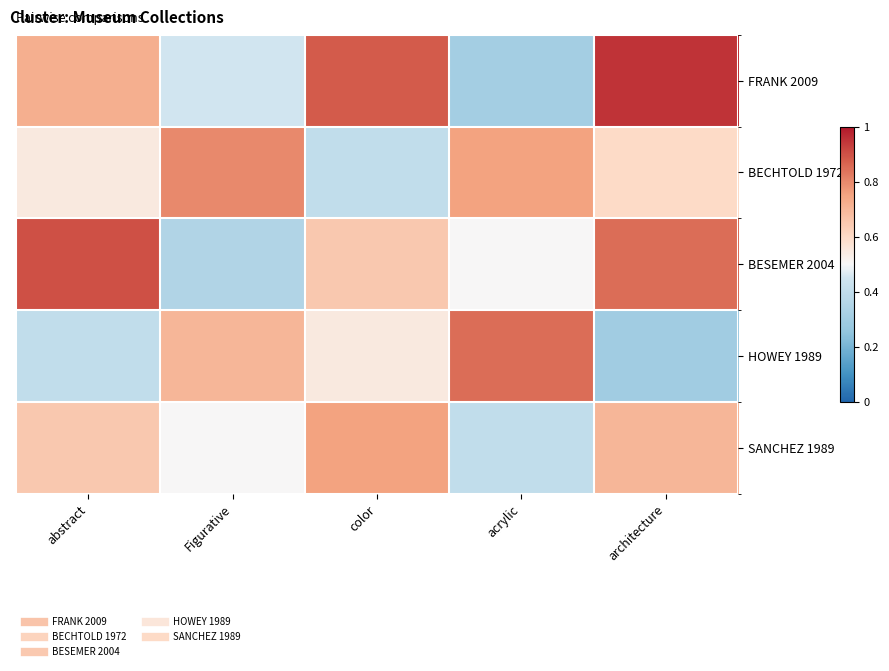

Which has a higher value, Figurative or color?

color